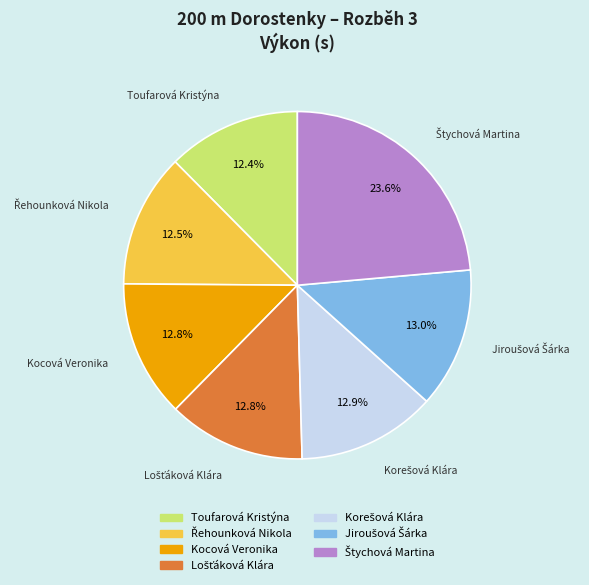

How much of the chart is everything except Kocová Veronika?

87.2%